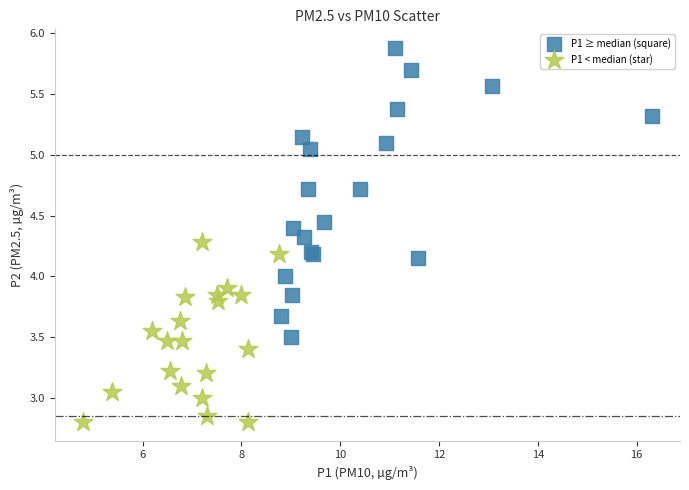

Which series contains the highest Y value?

P1 ≥ median (square)